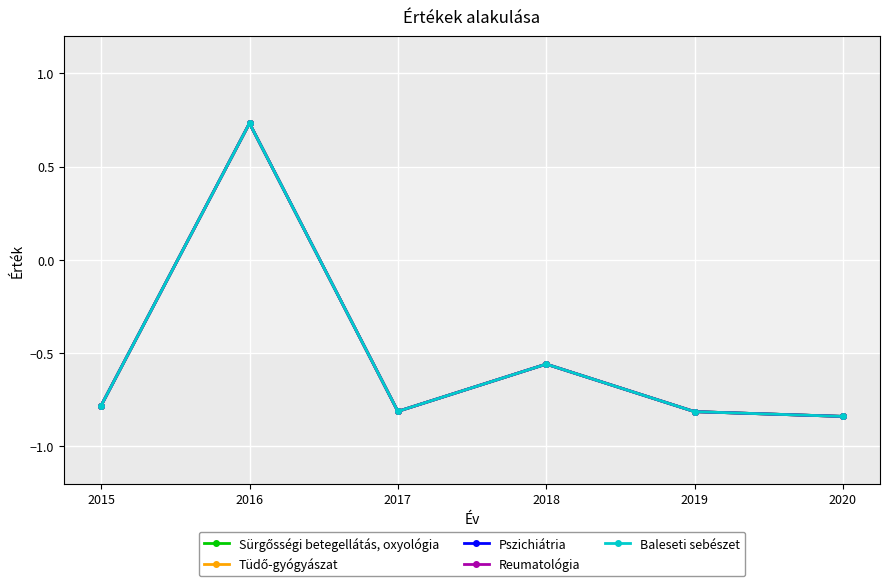

Is this an area chart (filled region under the line)?

No